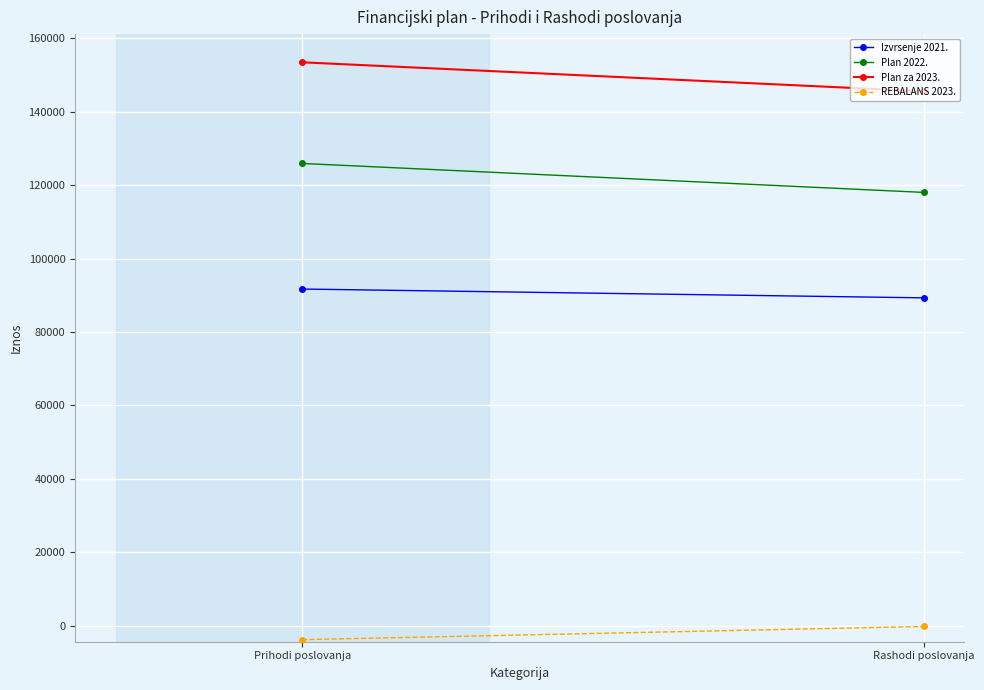

What position from the right is Prihodi poslovanja?

2